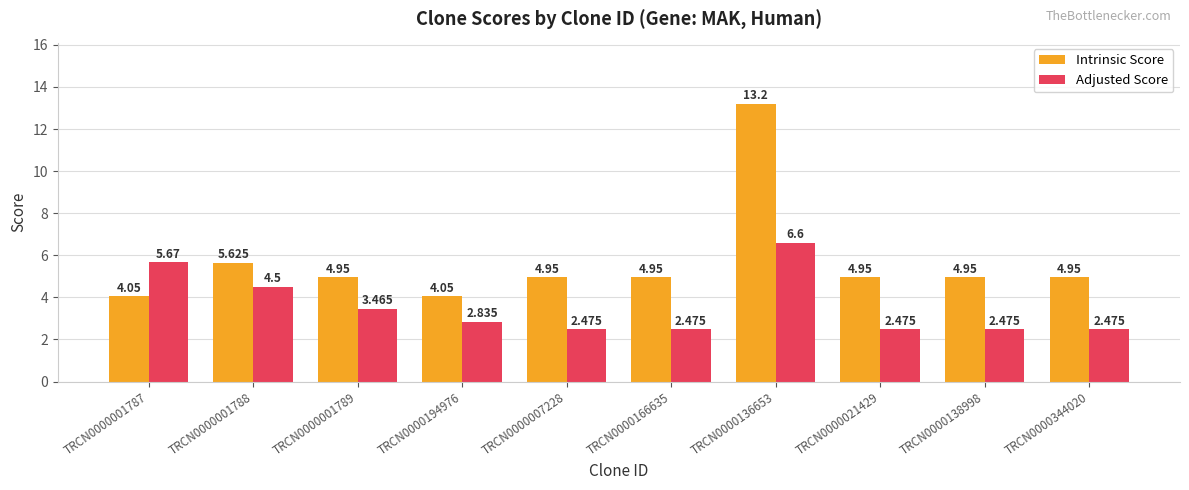

What is the label of the 8th bar from the right?

TRCN0000001789